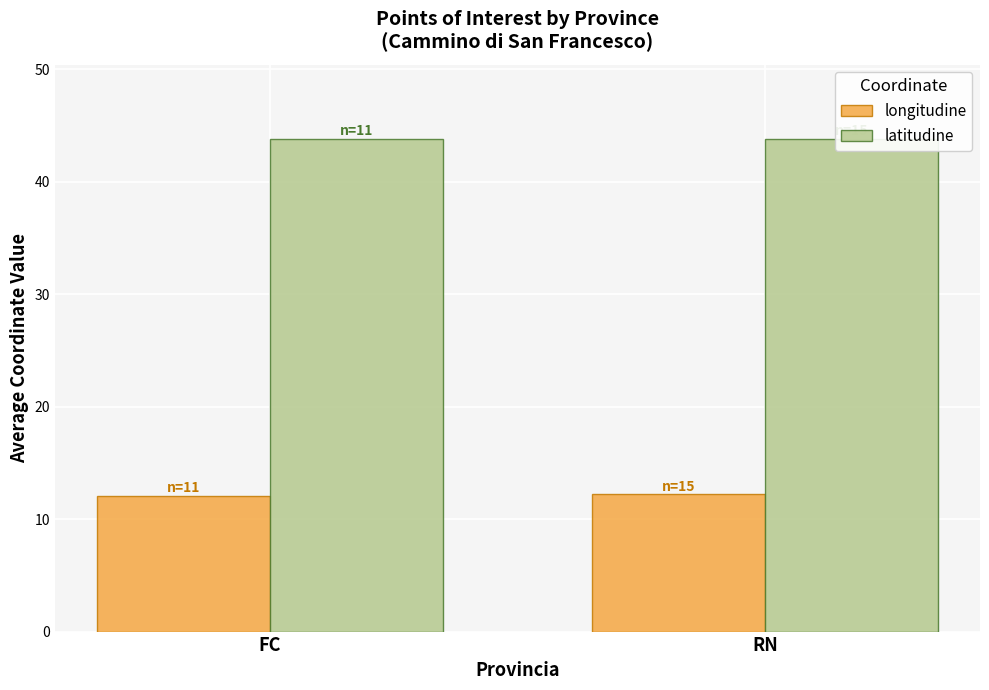

Is the value of latitudine at FC greater than the value of longitudine at RN?

Yes